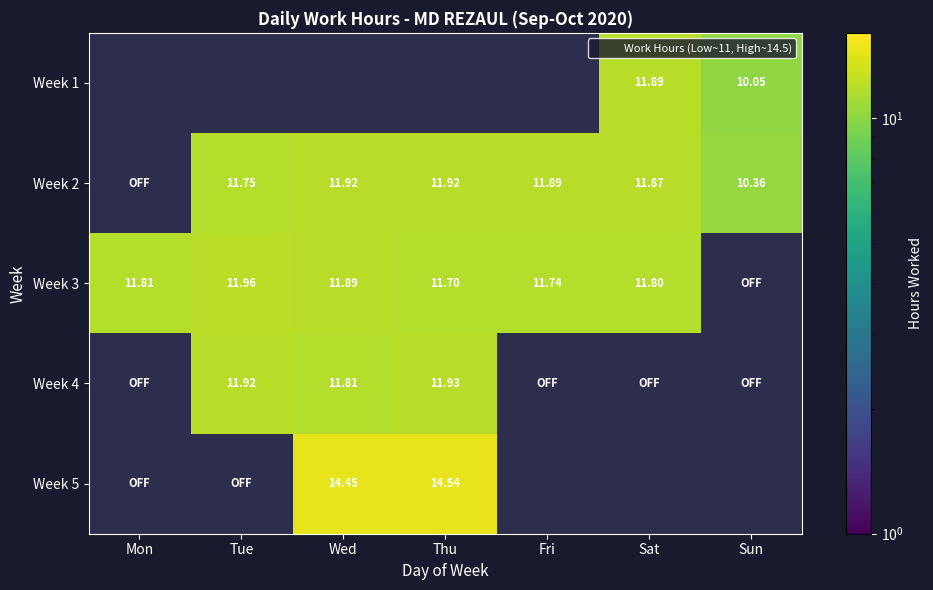

How many positive values does the Week 4 series have?

3